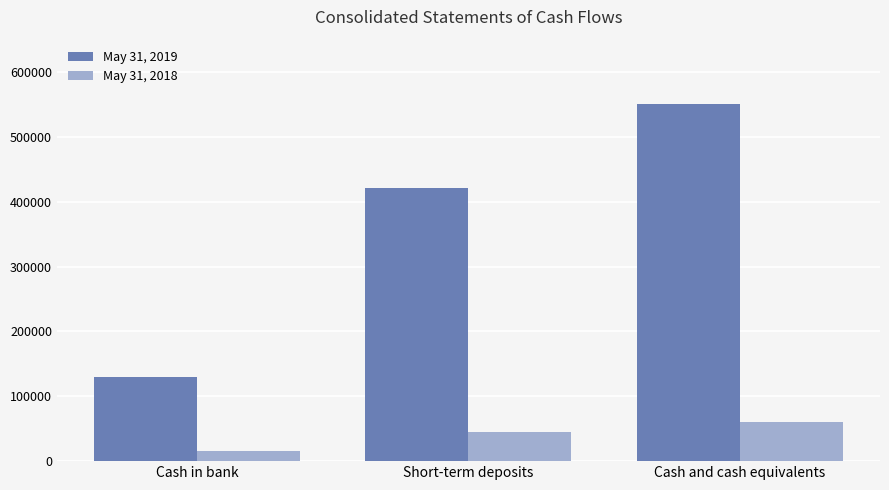

Rank the series at Short-term deposits from lowest to highest value.

May 31, 2018, May 31, 2019